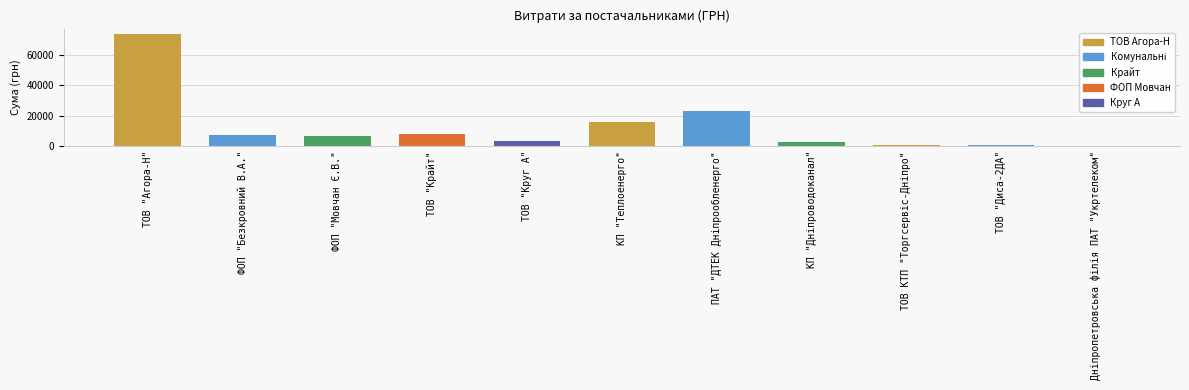

The chart shows a value of 1654.1 at ФОП "Безкровний В.А.". True or false?

False